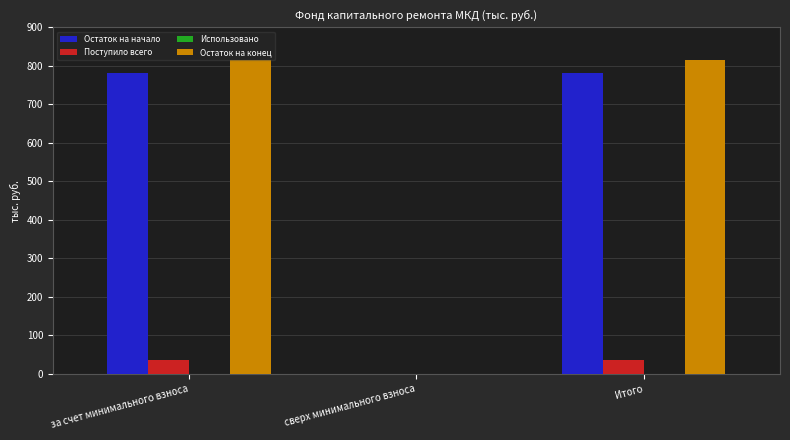

Which series changed the most between сверх минимального взноса and Итого?

Остаток на конец